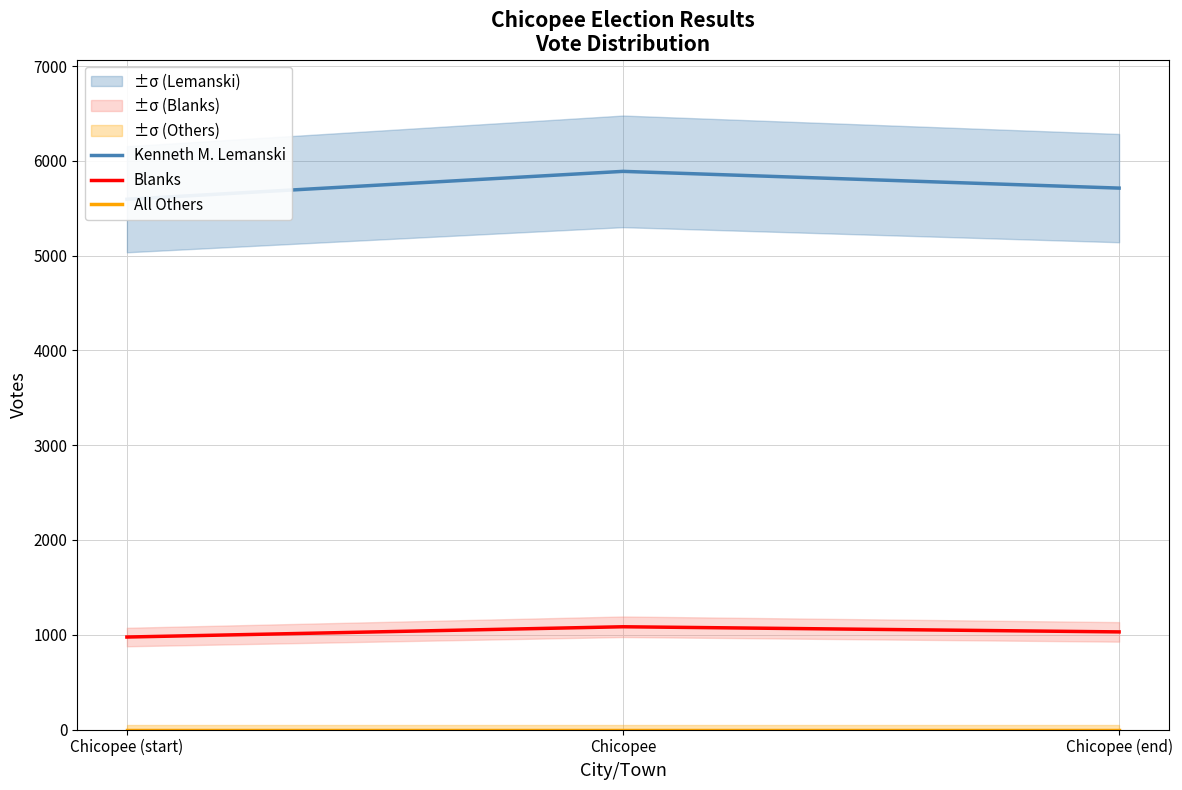

Is it true that Blanks equals 1657.8 at Chicopee (start)?

False